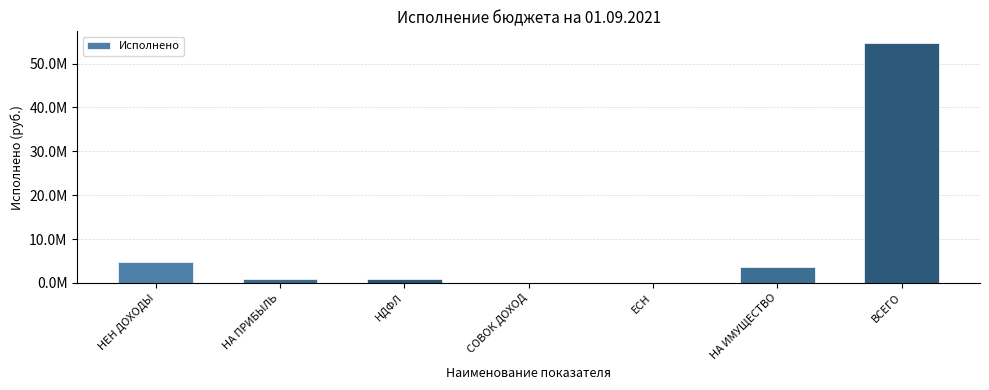

What is the label of the 7th bar from the left?

ВСЕГО